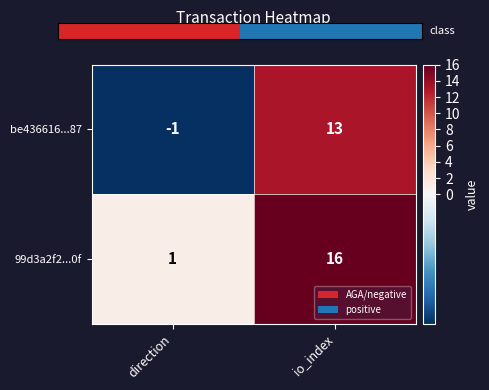

List the series in order of their peak value, highest first.

99d3a2f2...0f, be436616...87